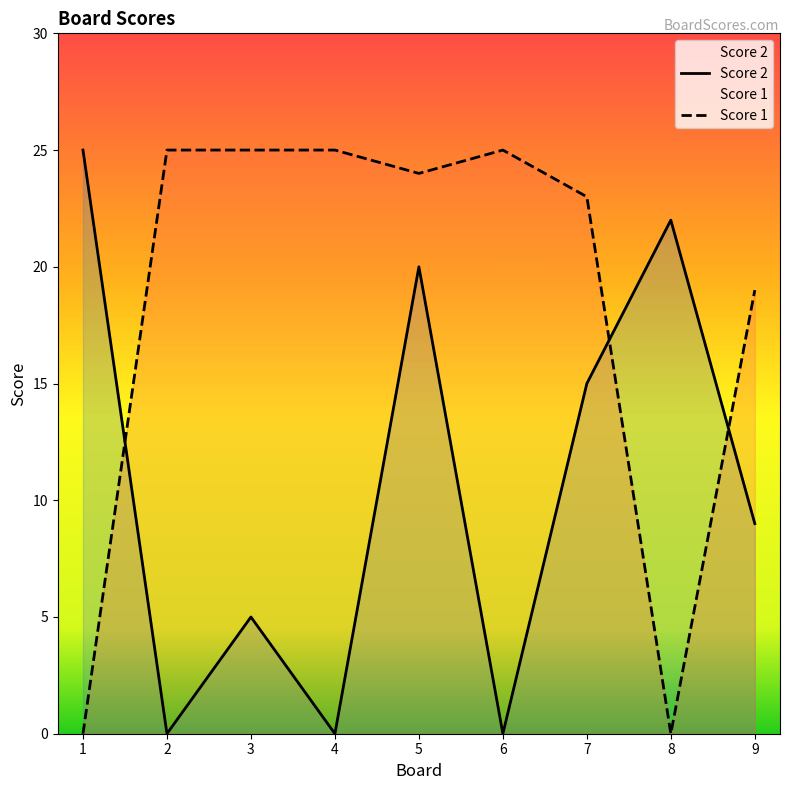

How many values in the Score 1 series are below 24?

4